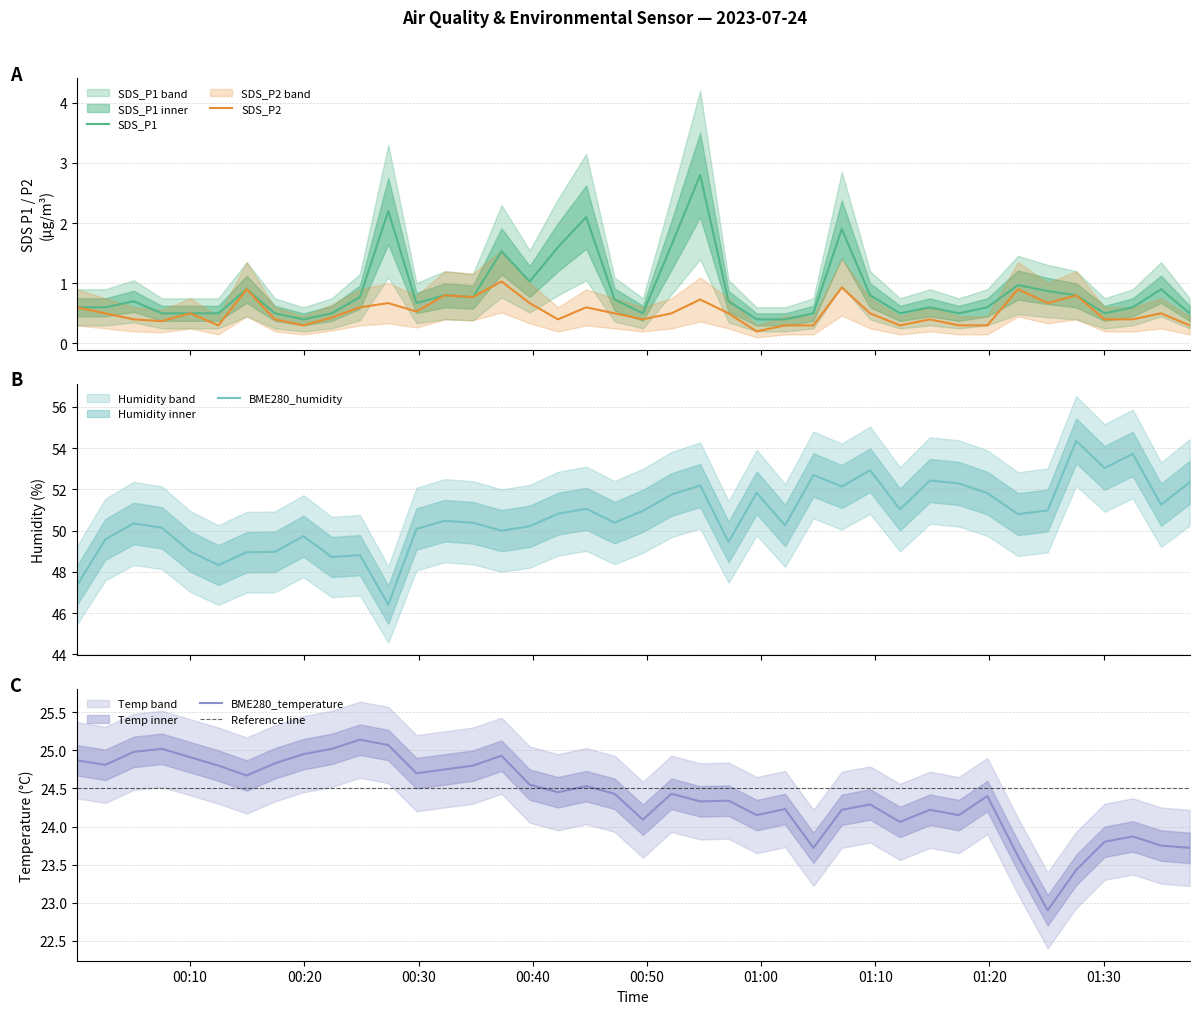

Which series has the largest total across all categories?

BME280_humidity